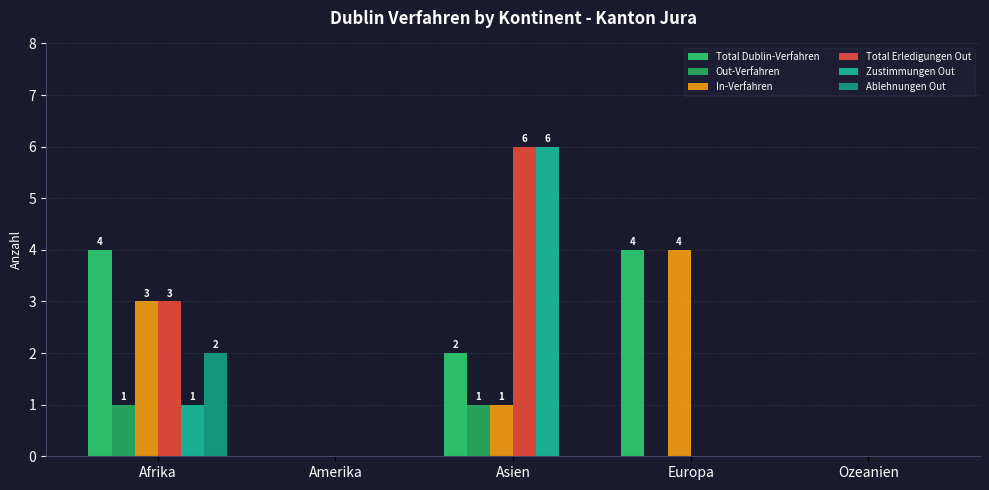

At how many categories does at least one series exceed 1?

3